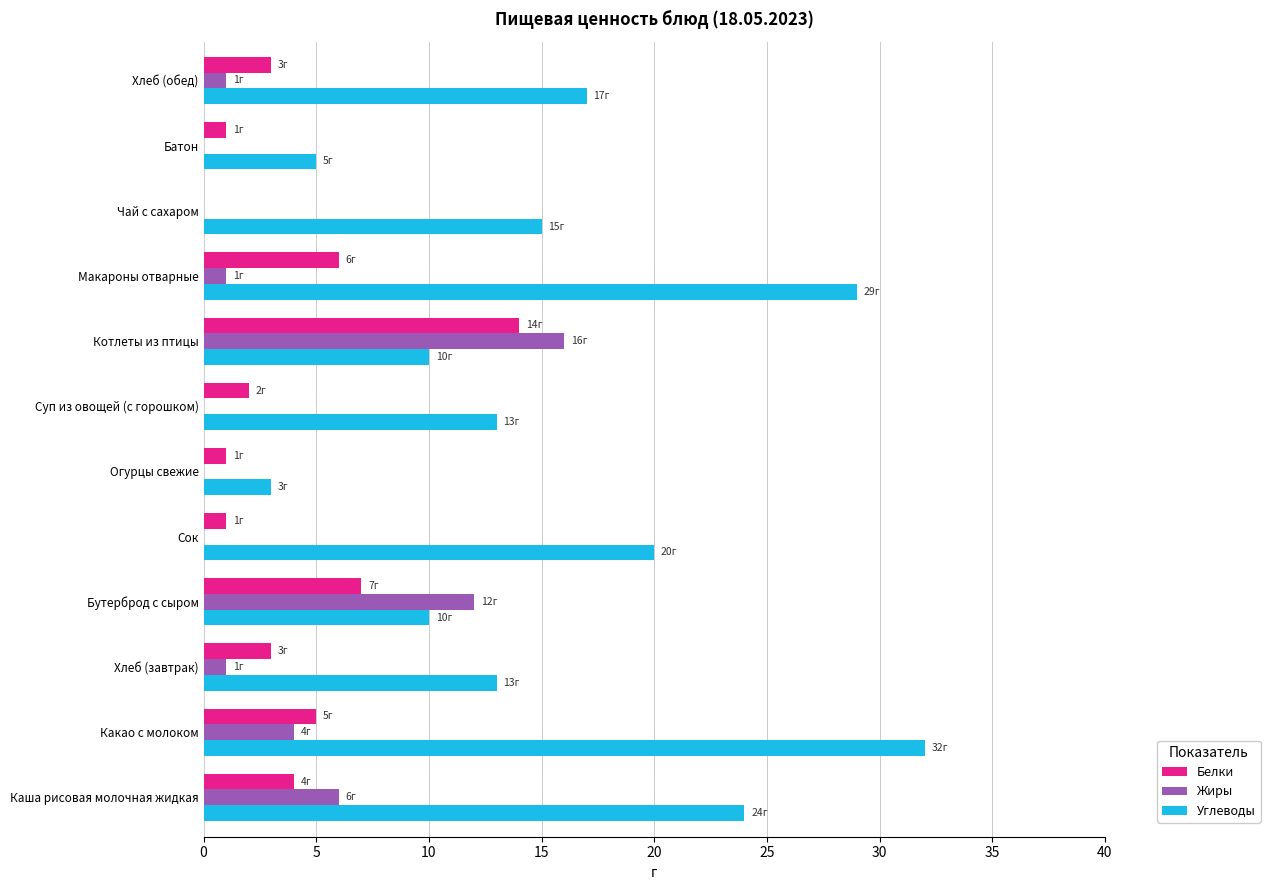

What is the total value across all series at Хлеб (обед)?

21